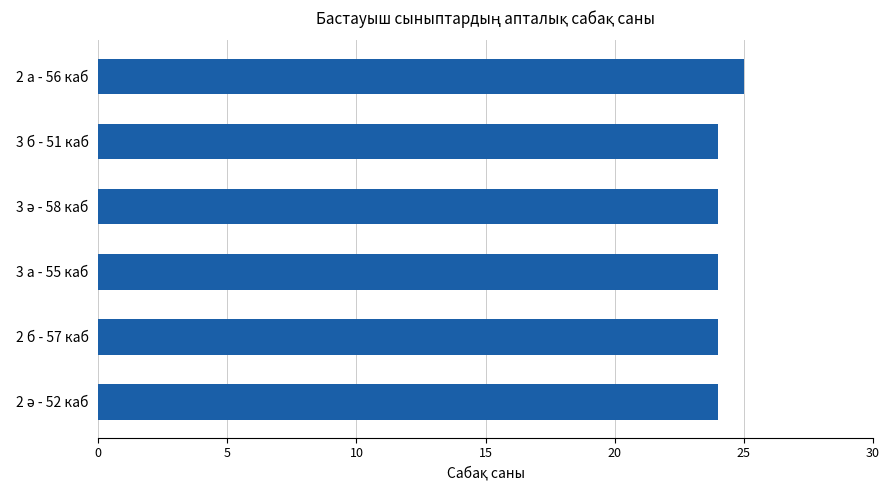

At which category does the chart reach its peak across all series?

2 а - 56 каб